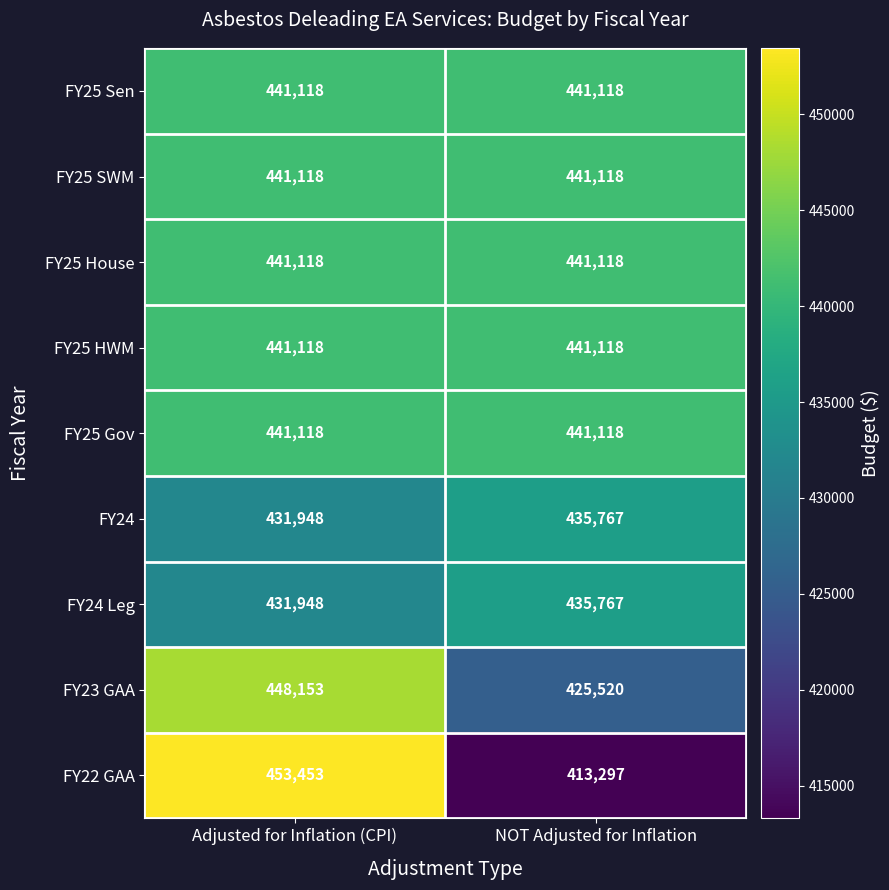

The value of FY24 Leg at NOT Adjusted for Inflation is 180532. True or false?

False